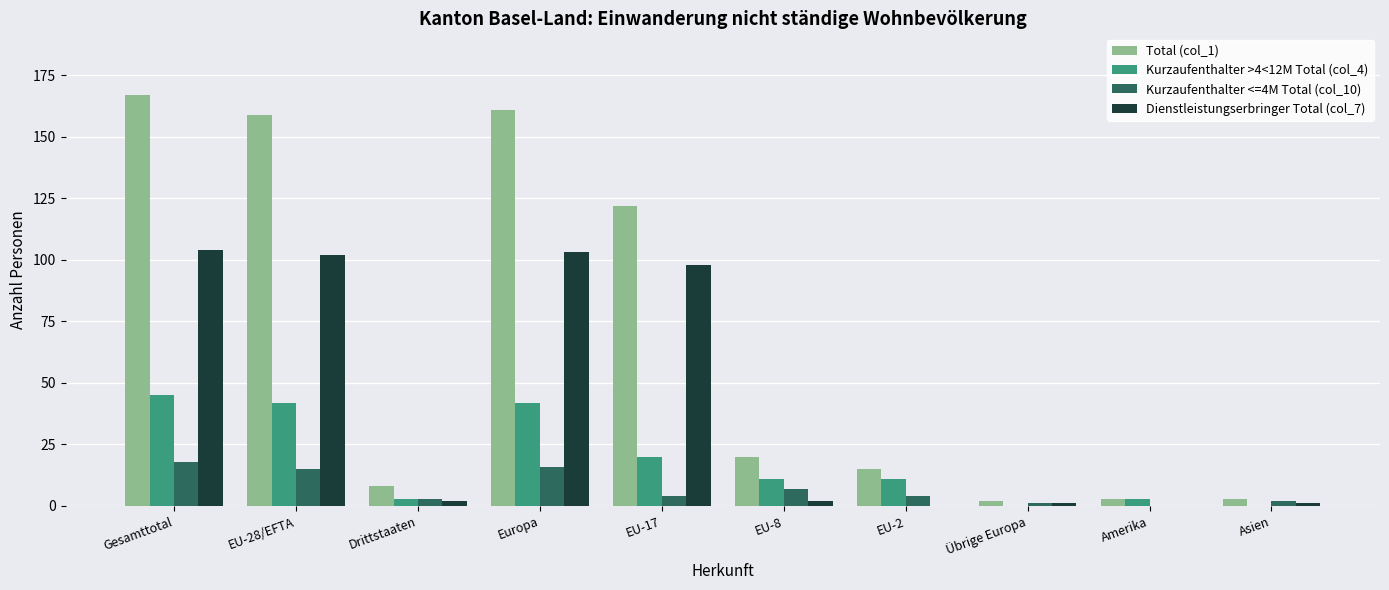

At which label does Dienstleistungserbringer Total (col_7) first exceed 2?

Gesamttotal